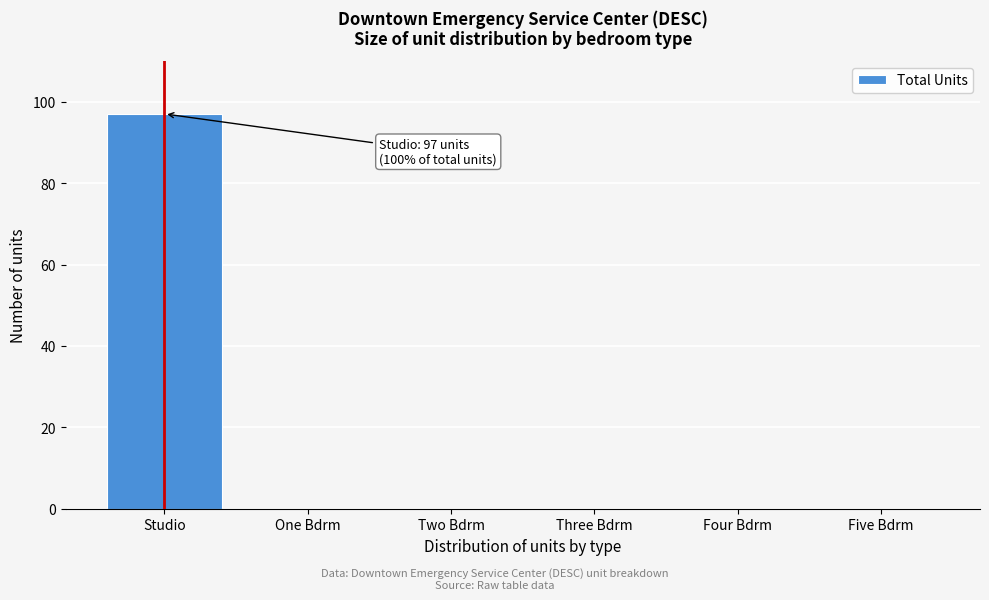

Reading right to left, transcribe all the data shown in this chart.

Five Bdrm=0	Four Bdrm=0	Three Bdrm=0	Two Bdrm=0	One Bdrm=0	Studio=97